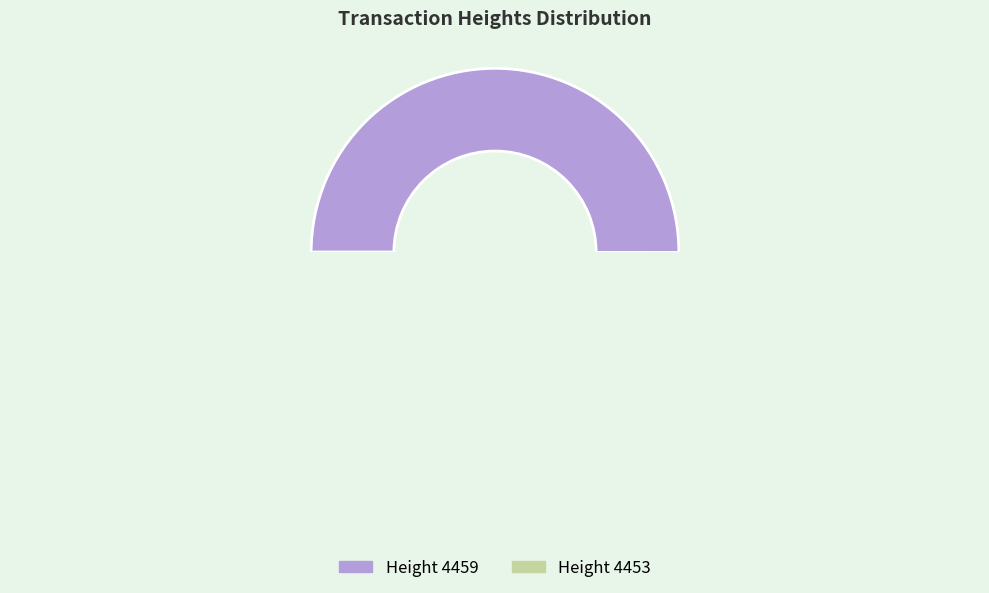

Which category accounts for the majority?

4459